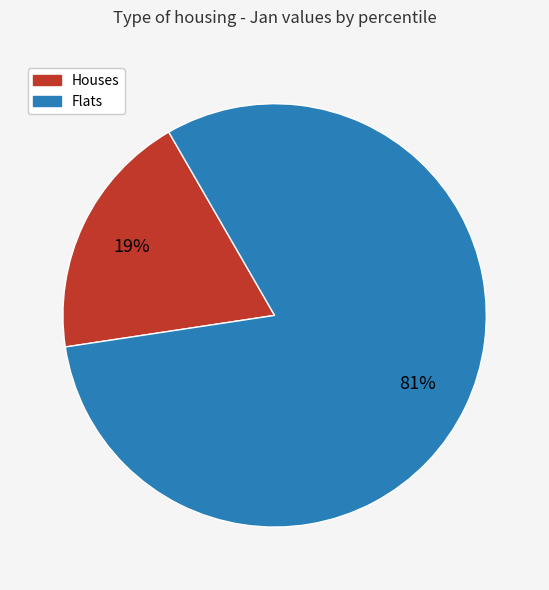

Is it true that Houses is 19% of the pie?

True